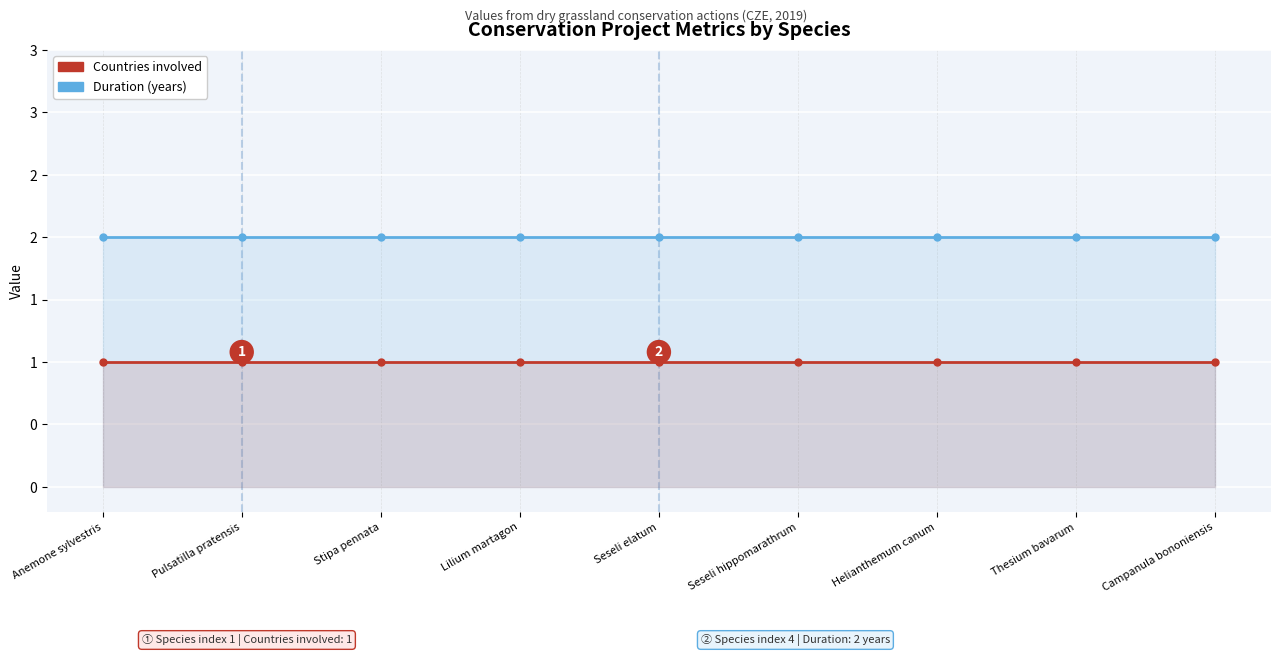

Which series has the largest total across all categories?

Duration (years)